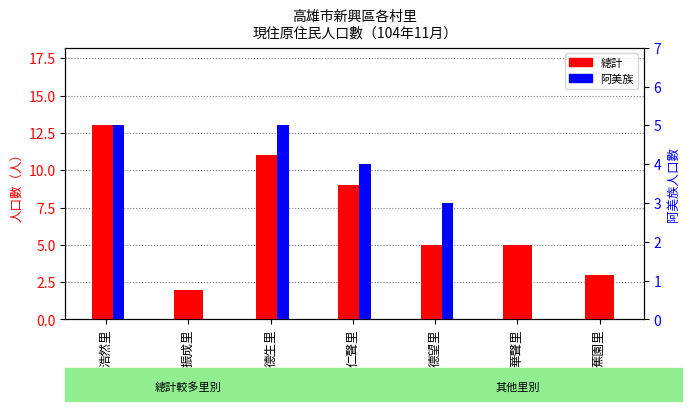

True or false: 總計 has a value of 1 at 蕉園里.

False